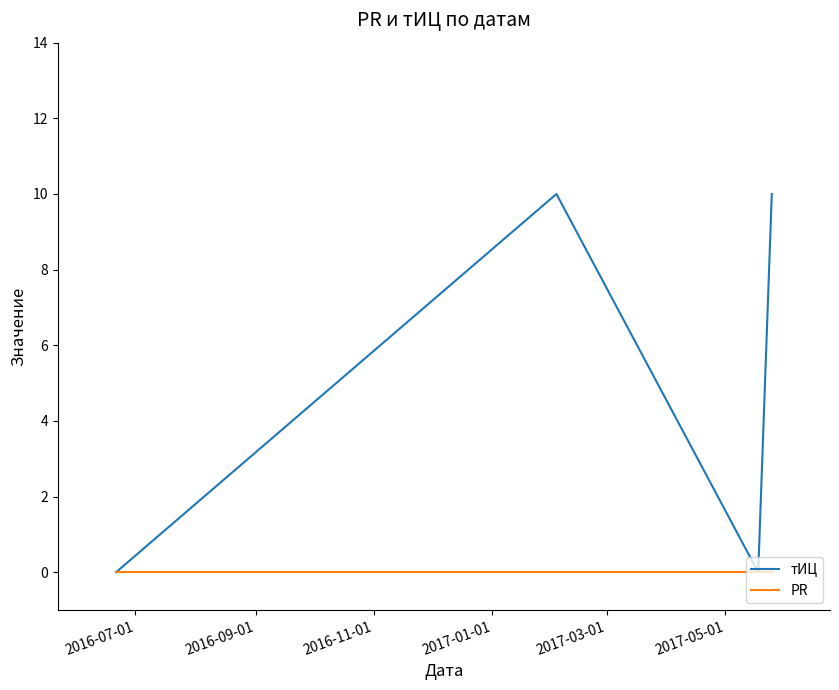

Which series has the widest spread of values?

тИЦ